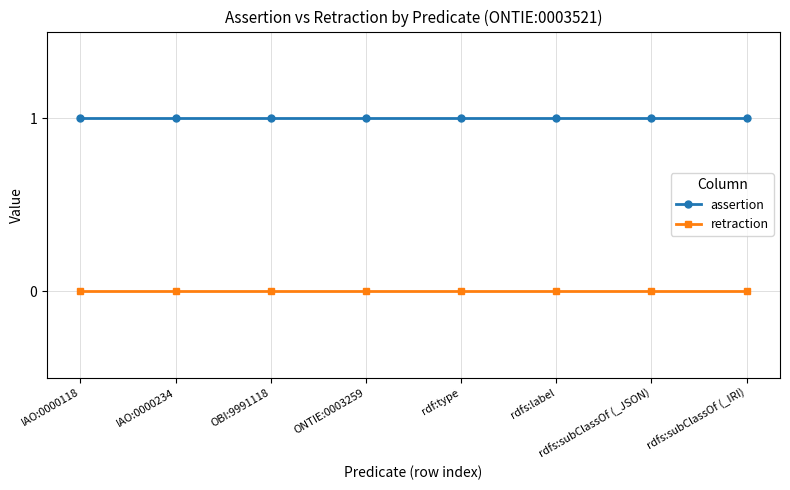

What is the label of the 8th point from the left?

rdfs:subClassOf (_IRI)